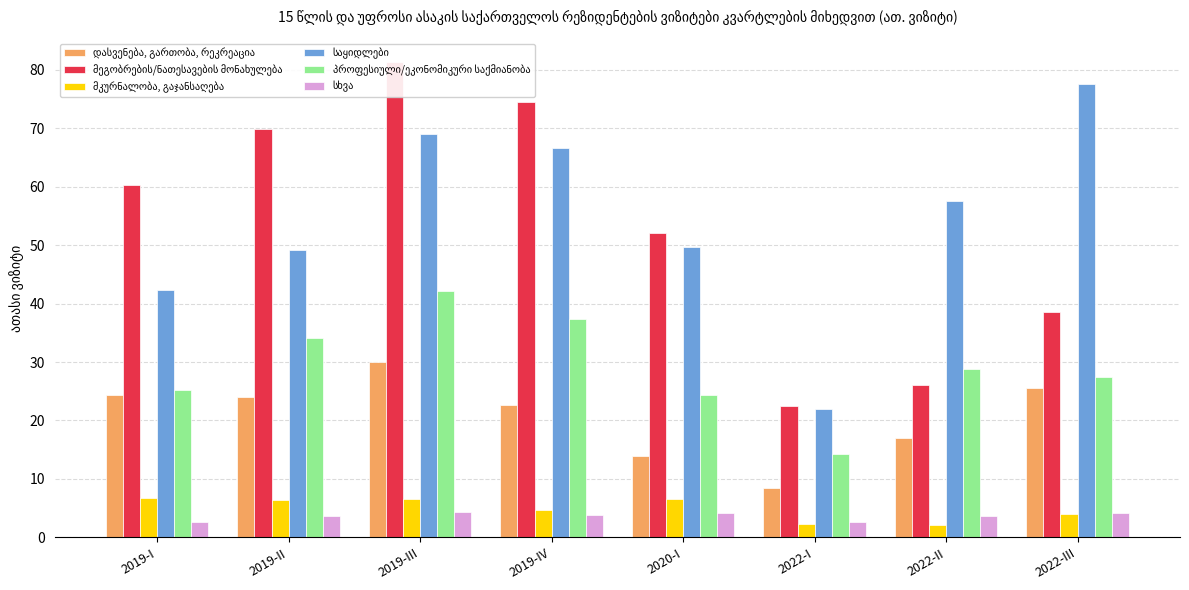

At how many categories does at least one series exceed 6?

8